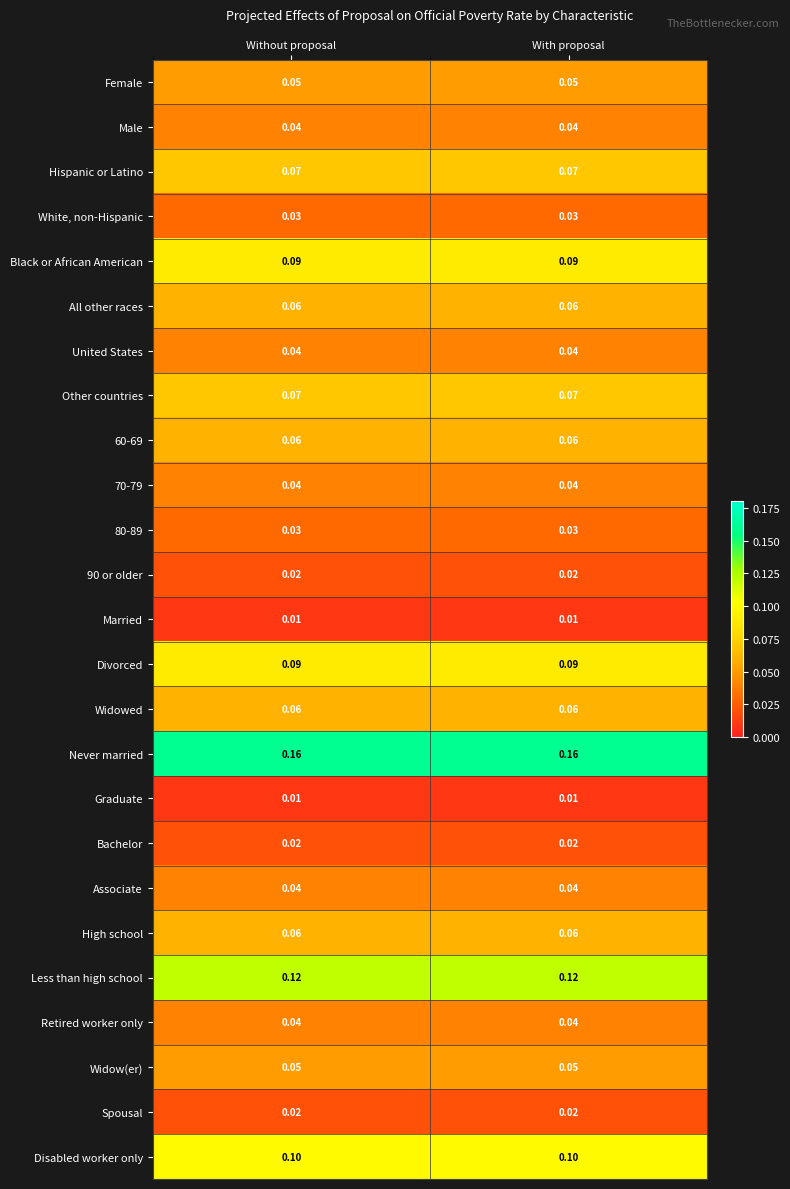

Which series has the largest total across all categories?

Never married